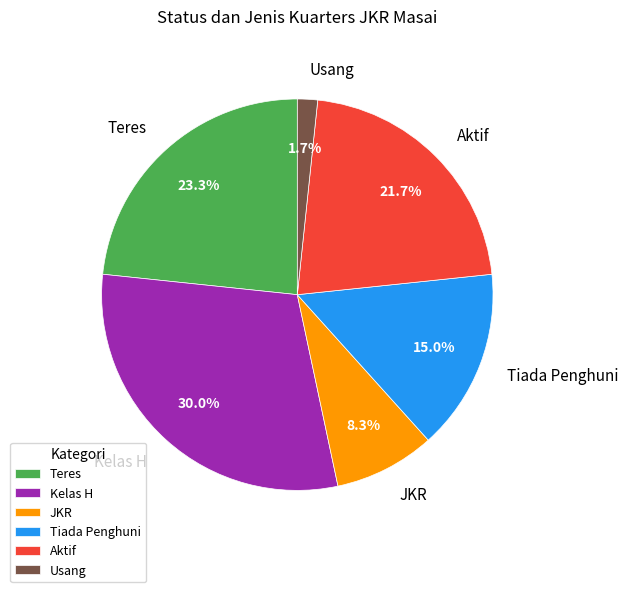

How many segments does this pie chart have?

6